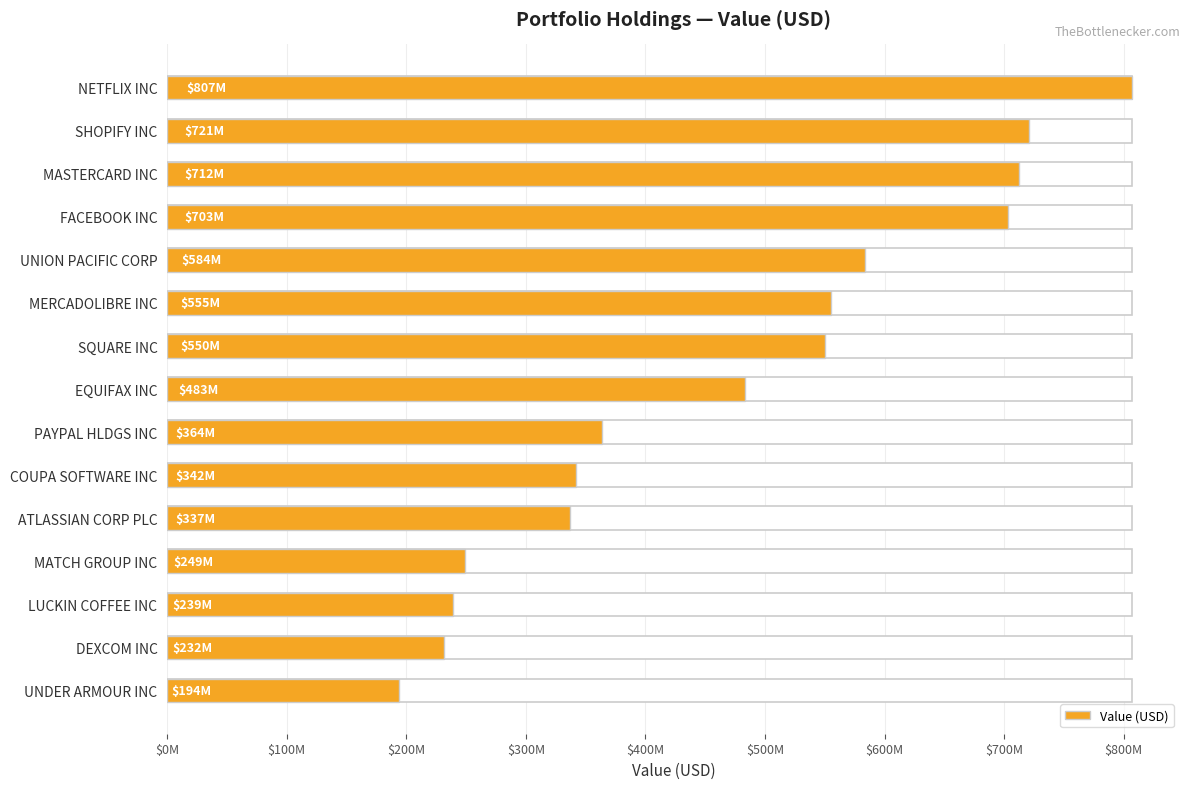

What is the value of the 15th bar from the left?

193958000